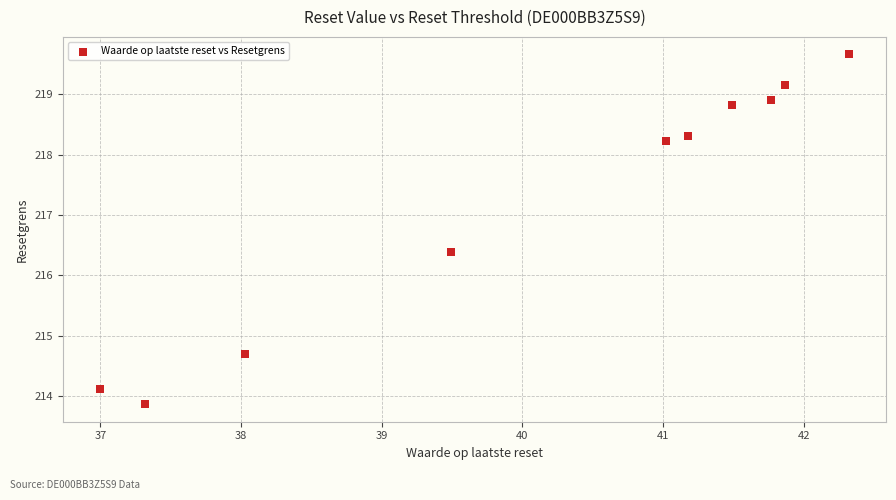

What is the range of X values (max minus min)?

5.3